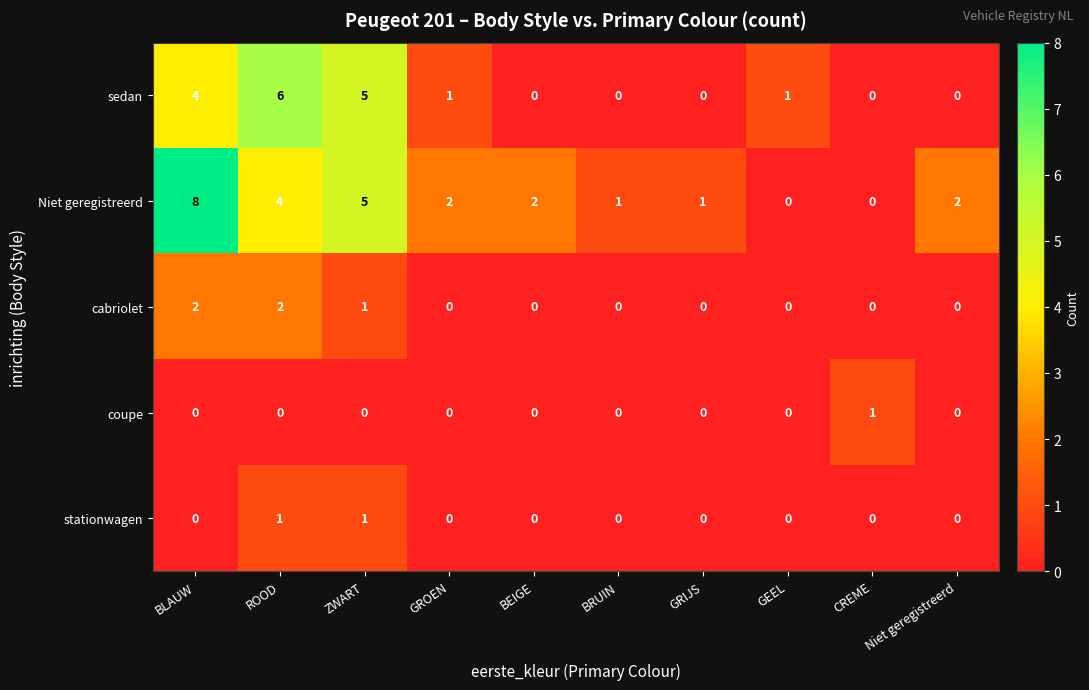

At which category is the sum across all series the highest?

BLAUW